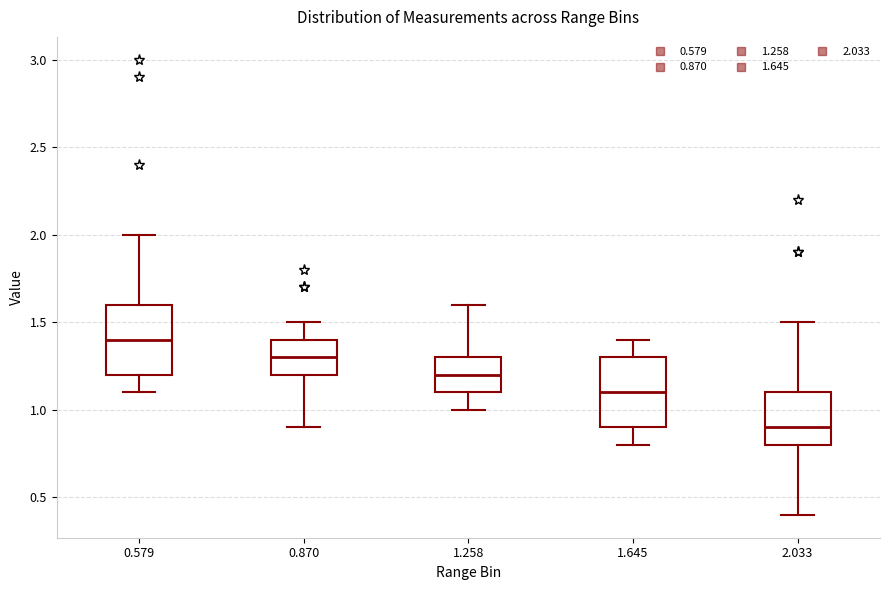

Which box's median line is the lowest?

2.033